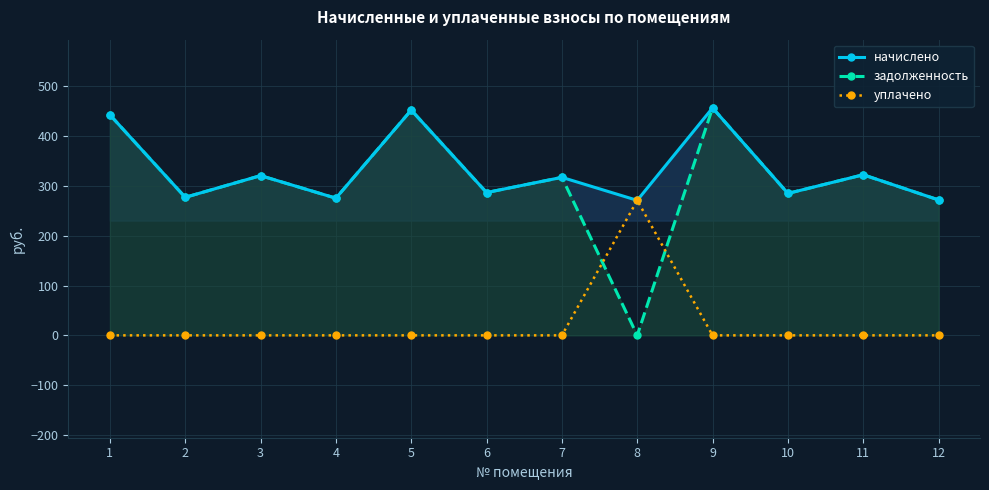

How many times do задолженность and уплачено cross each other?

2